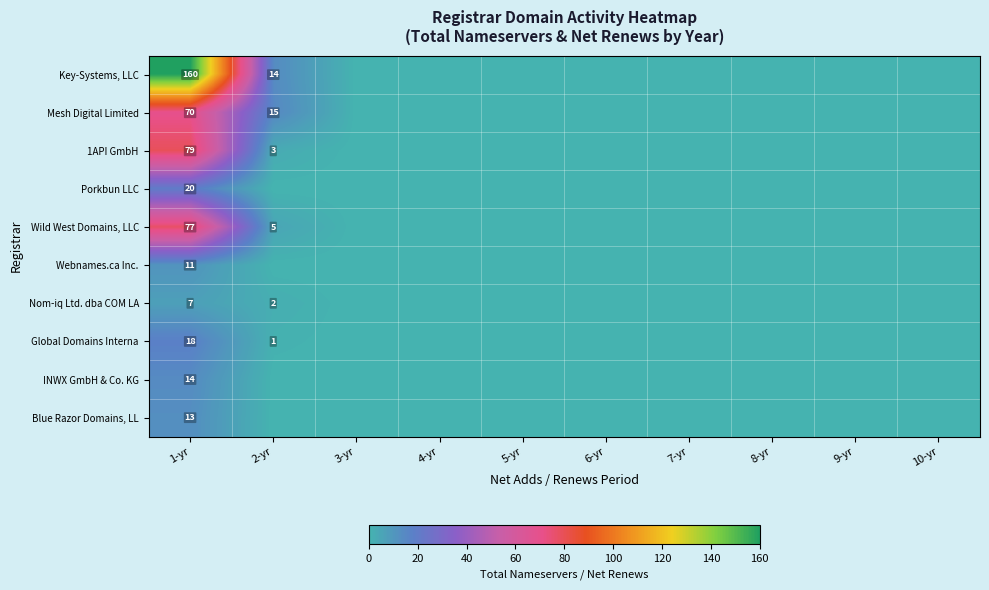

What is the greatest value displayed?

160